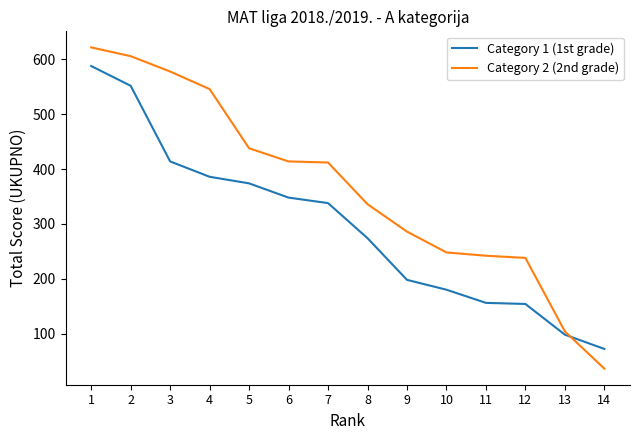

Which series changed the most between 8 and 10?

Category 1 (1st grade)